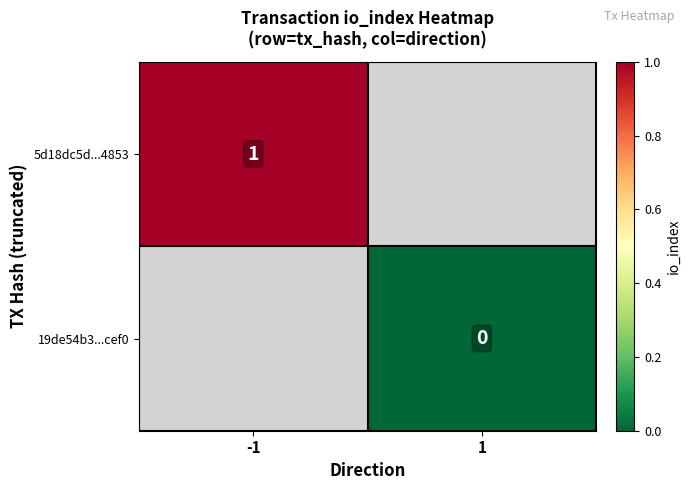

Between -1 and 1, which is larger?

1